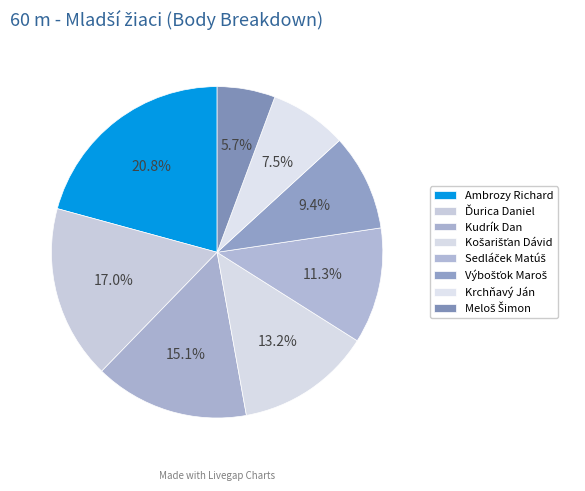

What percentage is the Krchňavý Ján slice, to the nearest percent?

8%